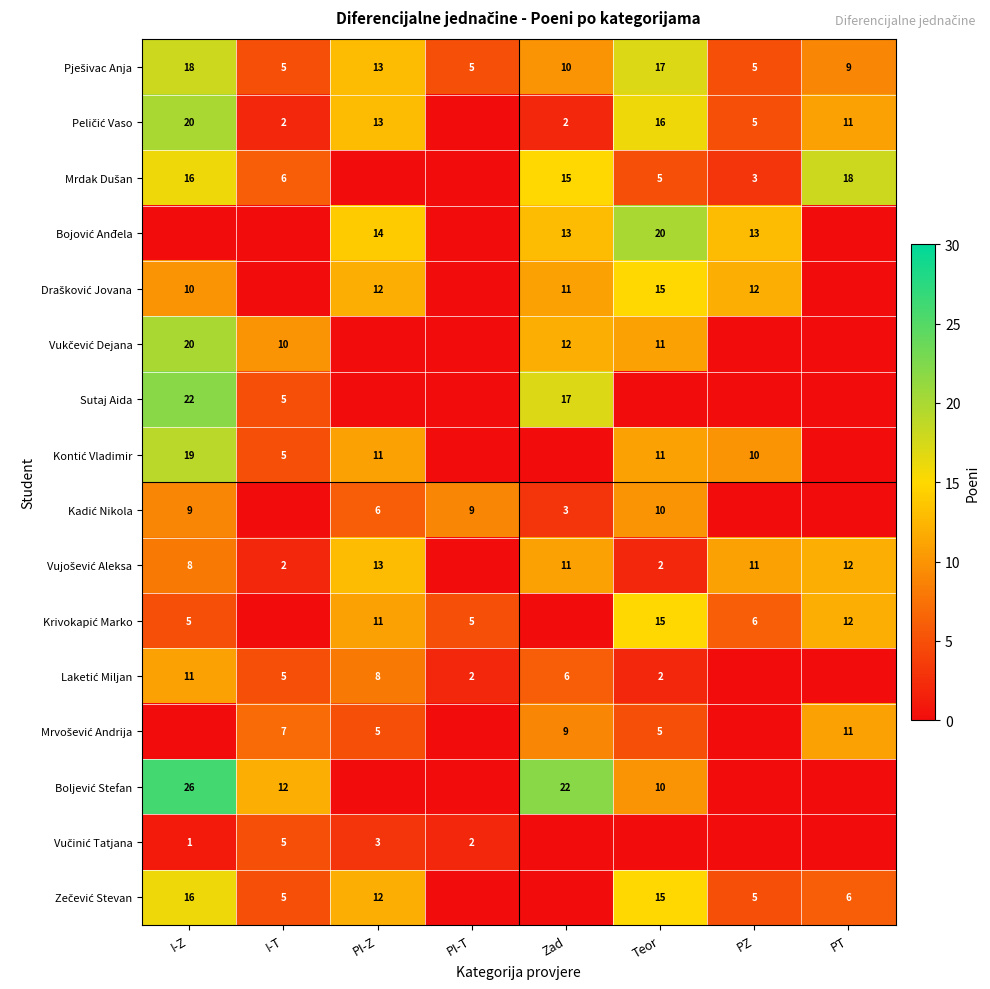

At which category does the chart reach its minimum across all series?

PI-T